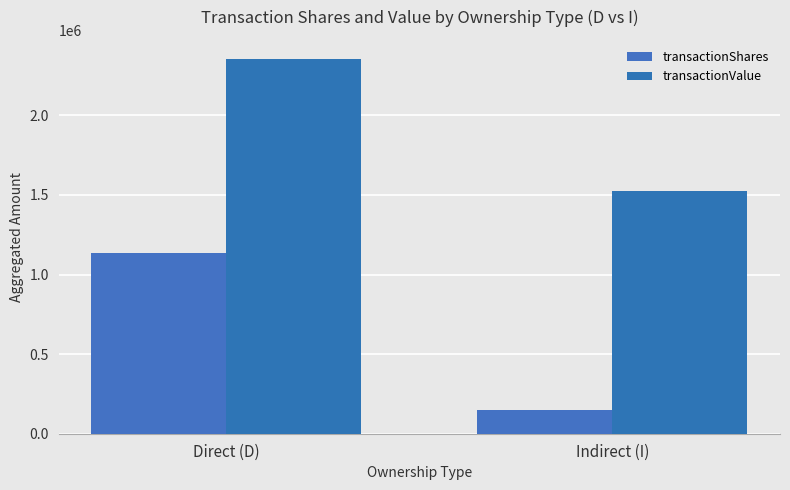

Count the number of categories in the chart.

2